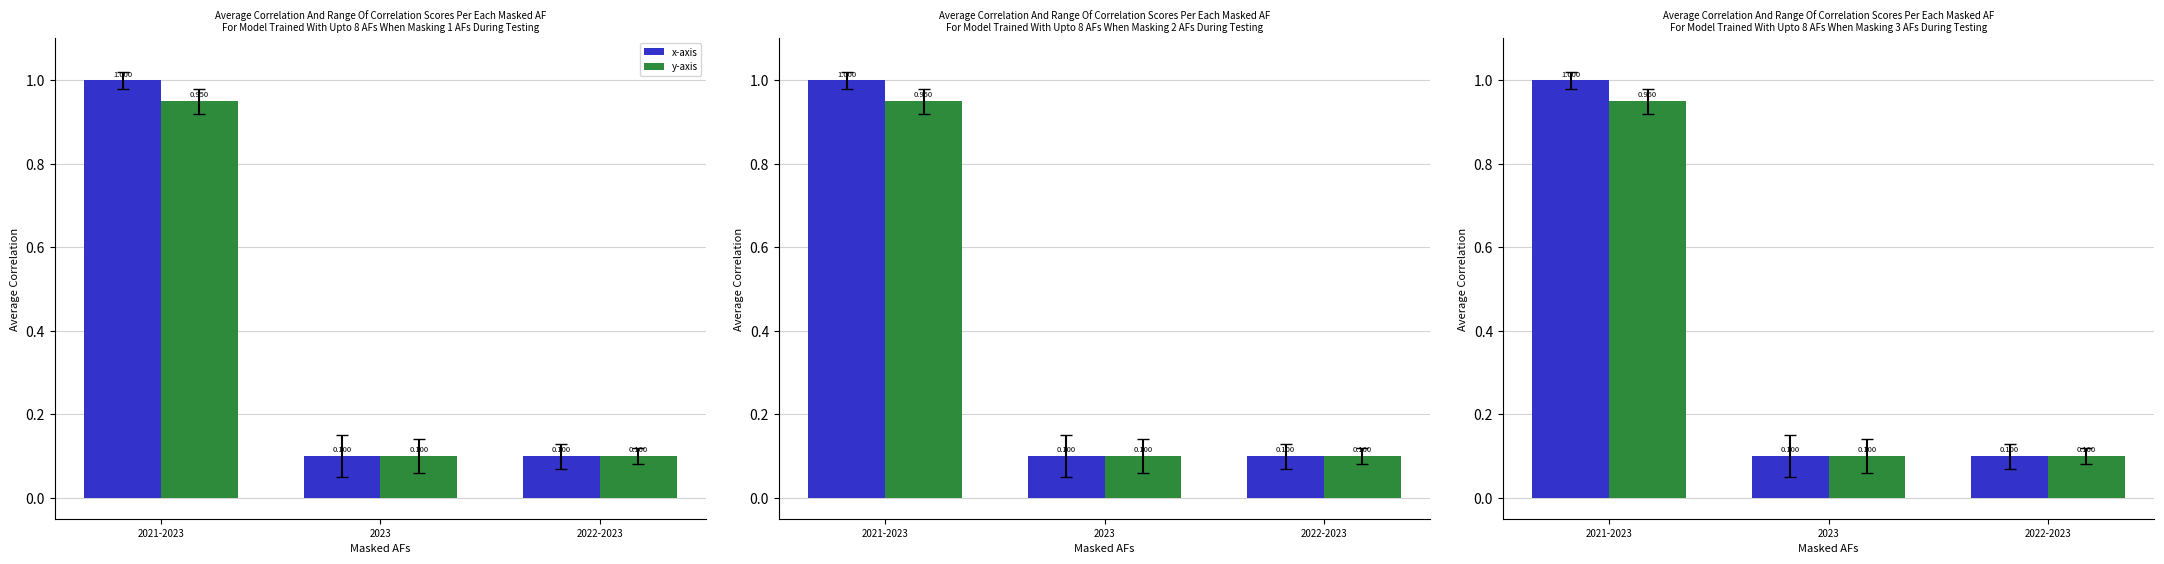

Reading left to right, transcribe all the data shown in this chart.

x-axis: 2021-2023=1.0	2023=0.1	2022-2023=0.1
y-axis: 2021-2023=0.9	2023=0.1	2022-2023=0.1